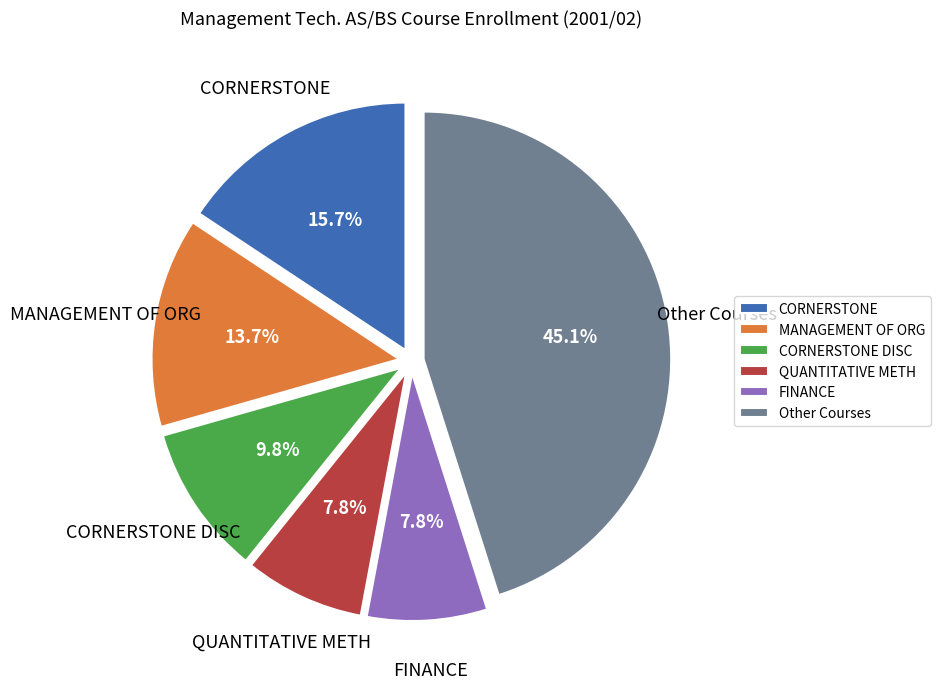

To the nearest percent, what is the average slice percentage?

17%